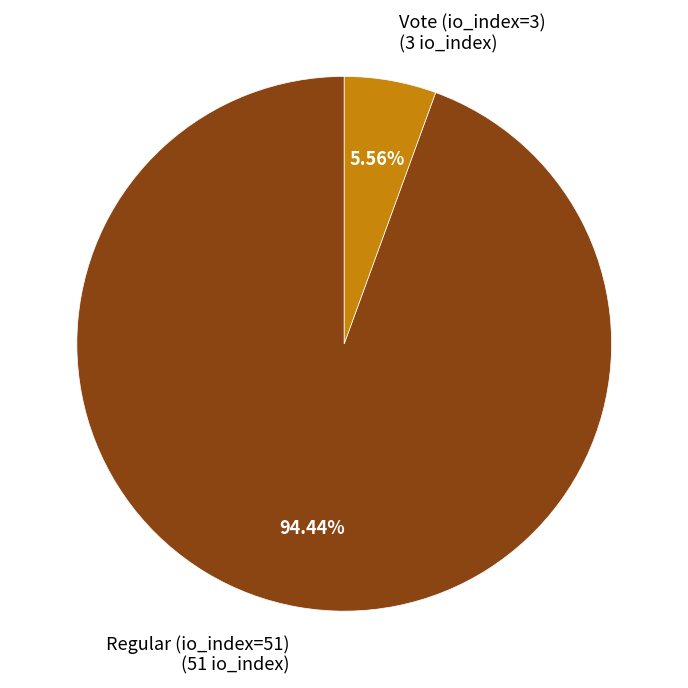

Rank the categories by value from highest to lowest.

Regular (io_index=51), Vote (io_index=3)